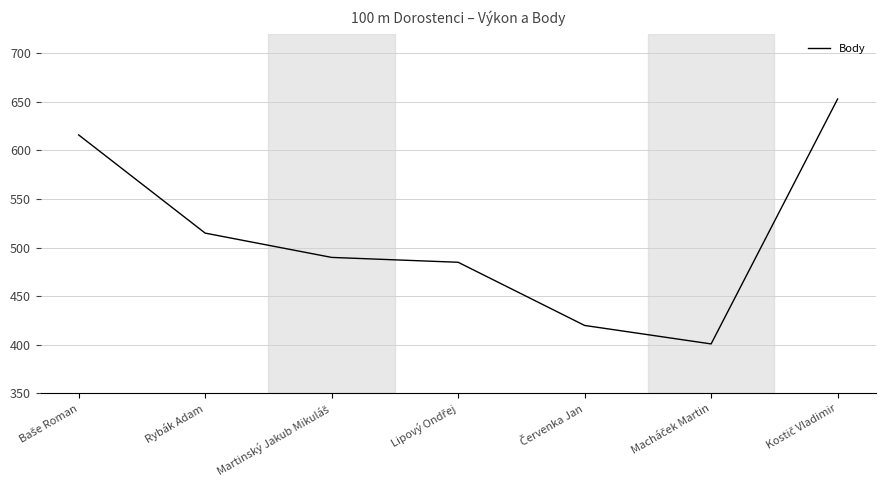

Is this an area chart (filled region under the line)?

No